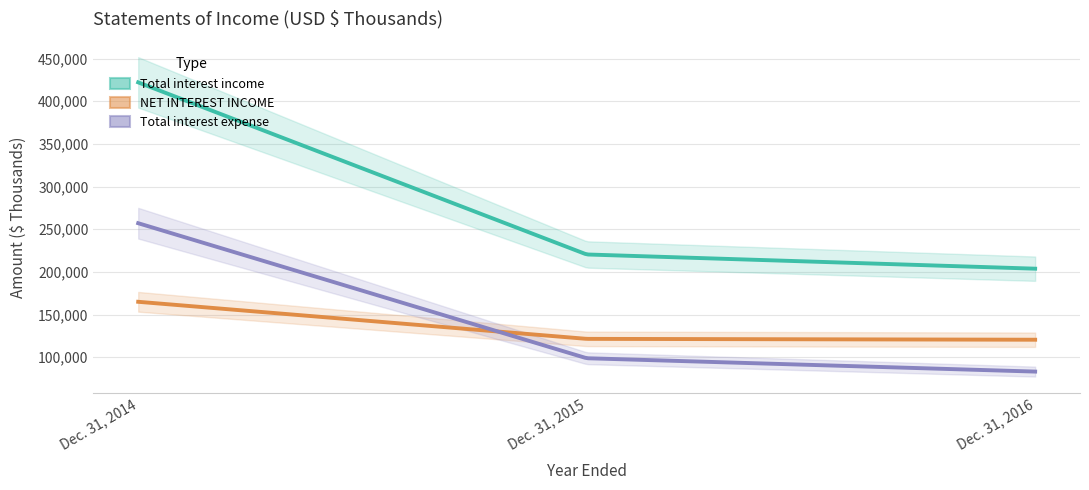

Reading left to right, transcribe all the data shown in this chart.

Total interest income: Dec. 31, 2014=422148	Dec. 31, 2015=220488	Dec. 31, 2016=203831
NET INTEREST INCOME: Dec. 31, 2014=165030	Dec. 31, 2015=121589	Dec. 31, 2016=120583
Total interest expense: Dec. 31, 2014=257118	Dec. 31, 2015=98899	Dec. 31, 2016=83248